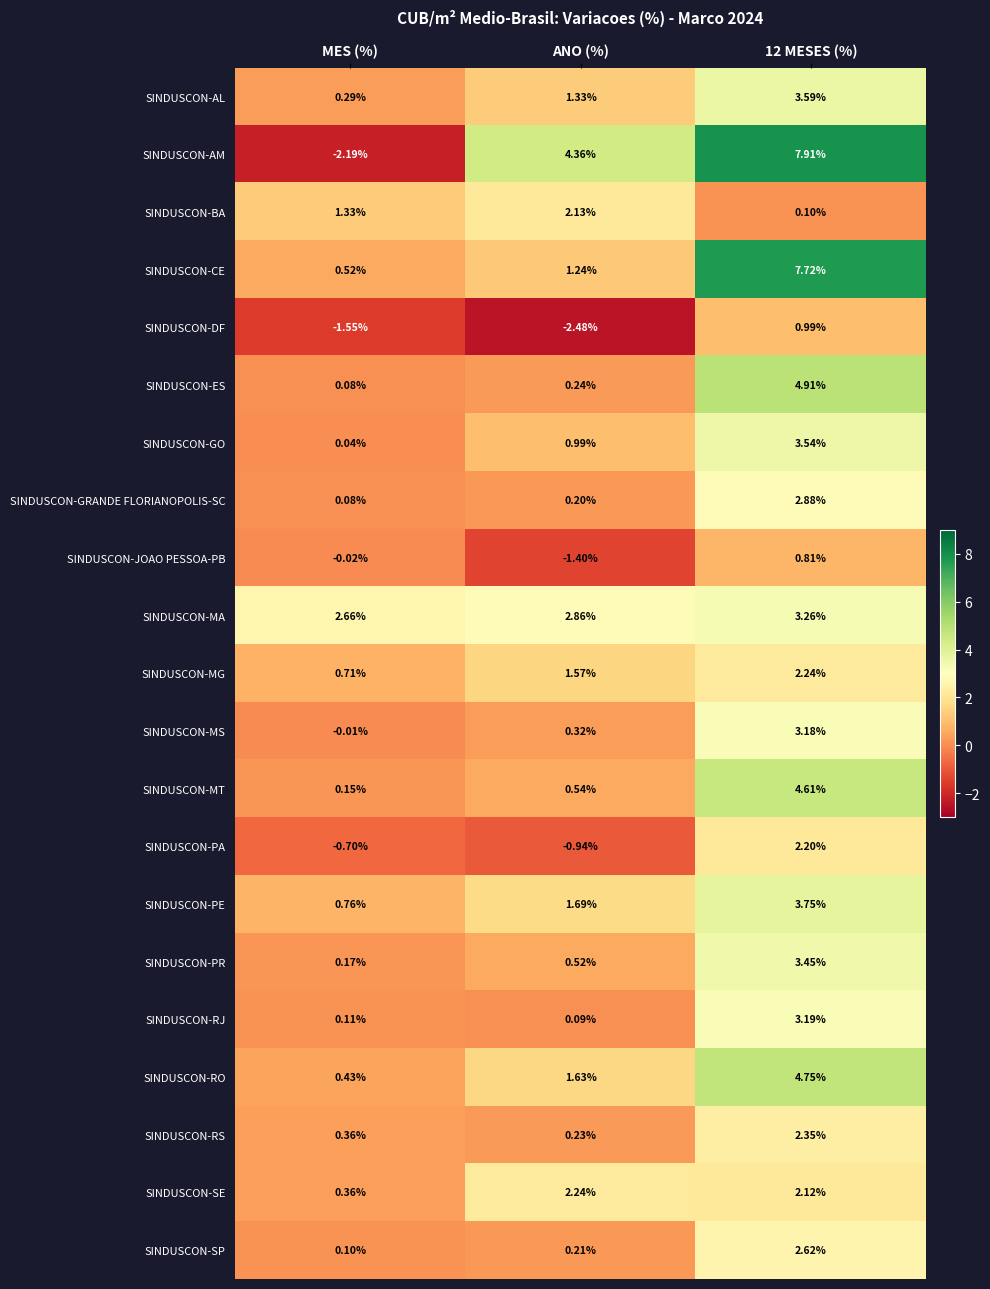

At which label does SINDUSCON-BA first exceed 1?

MES (%)